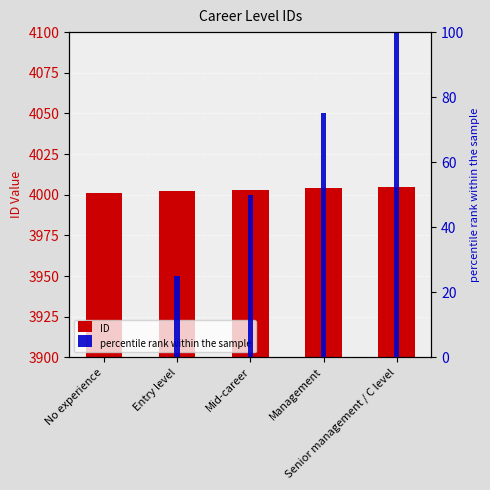

What is the sum of all percentile rank within the sample values?

250